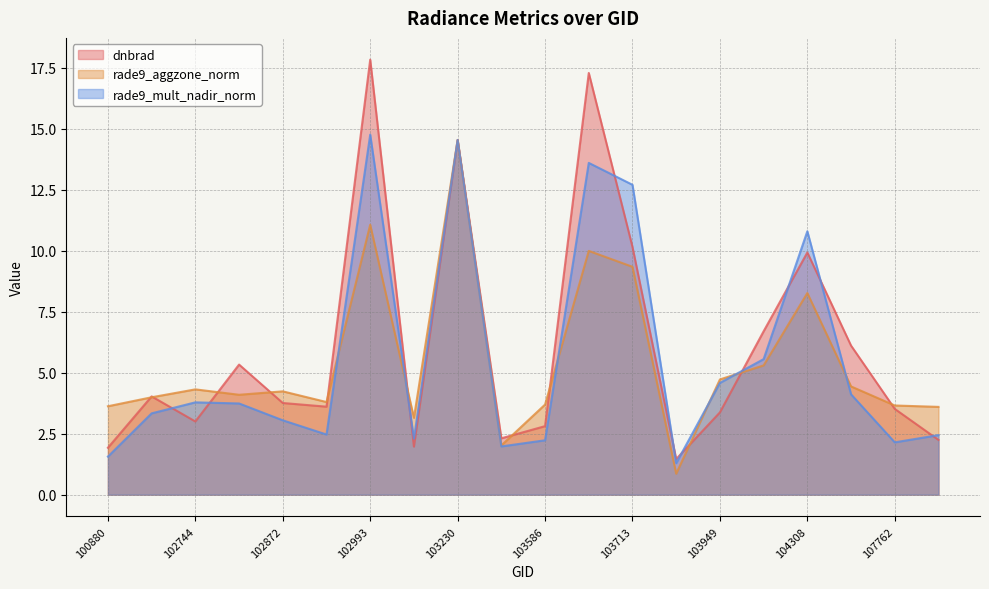

What is the difference between the rade9_aggzone_norm values at 104308 and 102993?

2.8